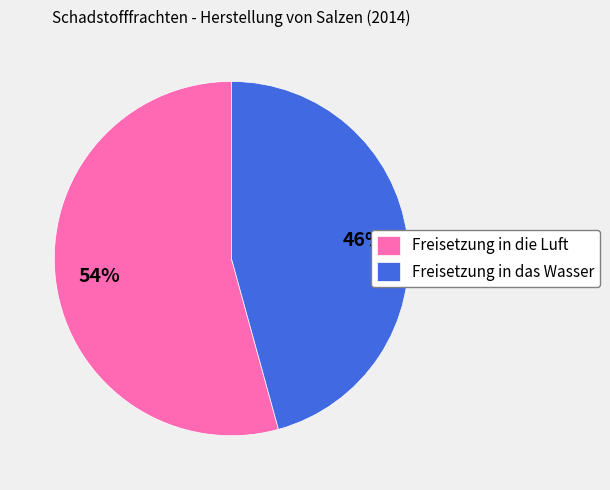

How many slices are in this pie chart?

2